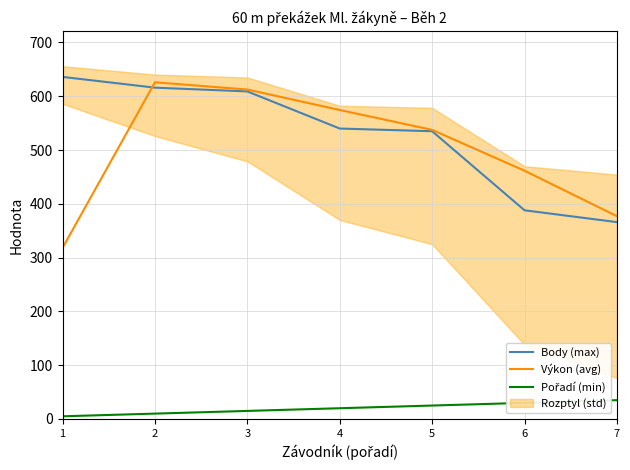

What is the value of the Výkon (avg) point at the 5th from the left?

537.5